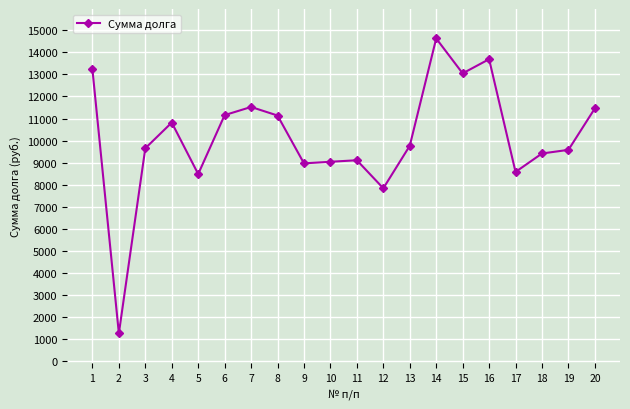

Between 12 and 20, which is larger?

20